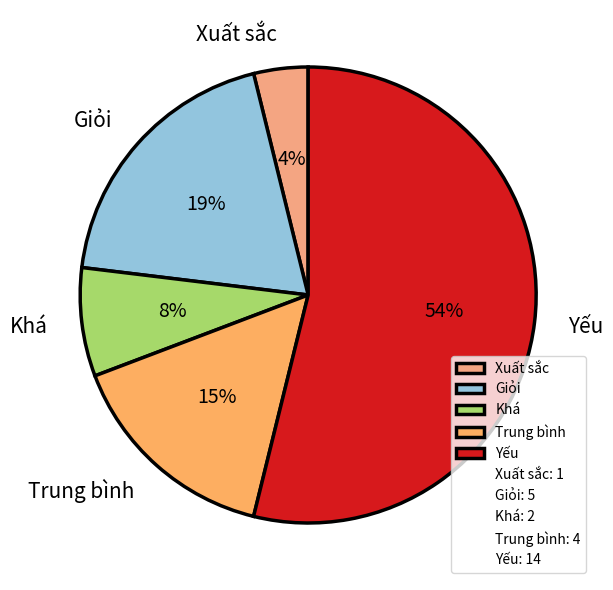

Does Yếu account for over 50% of the chart?

Yes